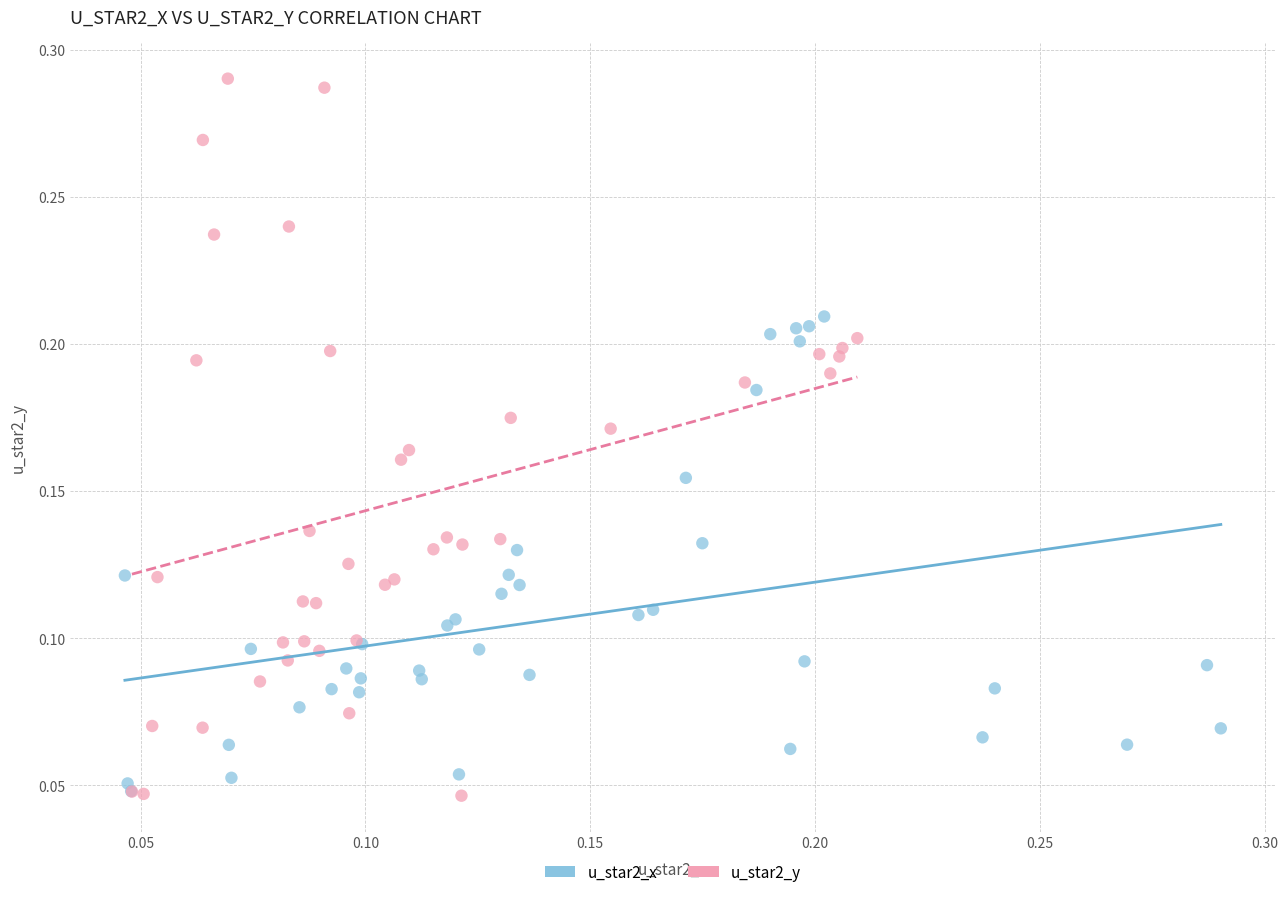

Which series reaches the maximum Y coordinate?

u_star2_y